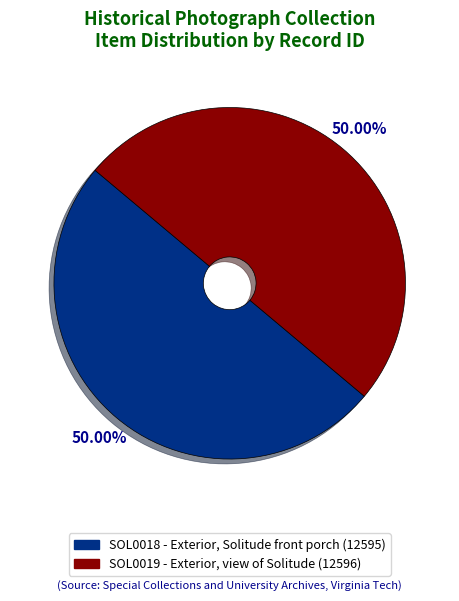

True or false: SOL0018 - Exterior, Solitude front porch accounts for 58% of the total.

False